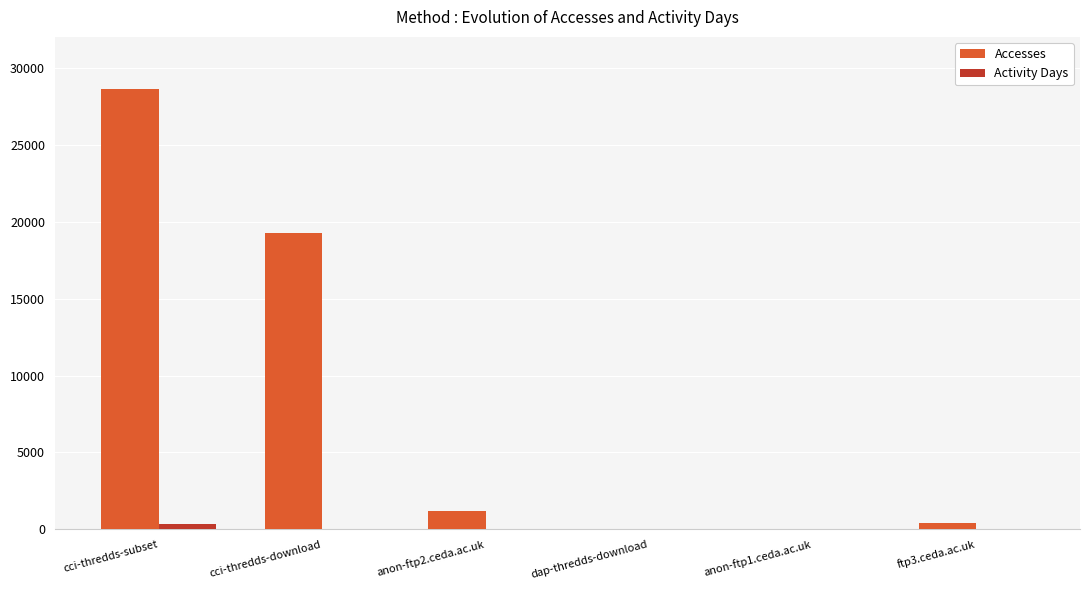

What is the sum of all Accesses values?

49487